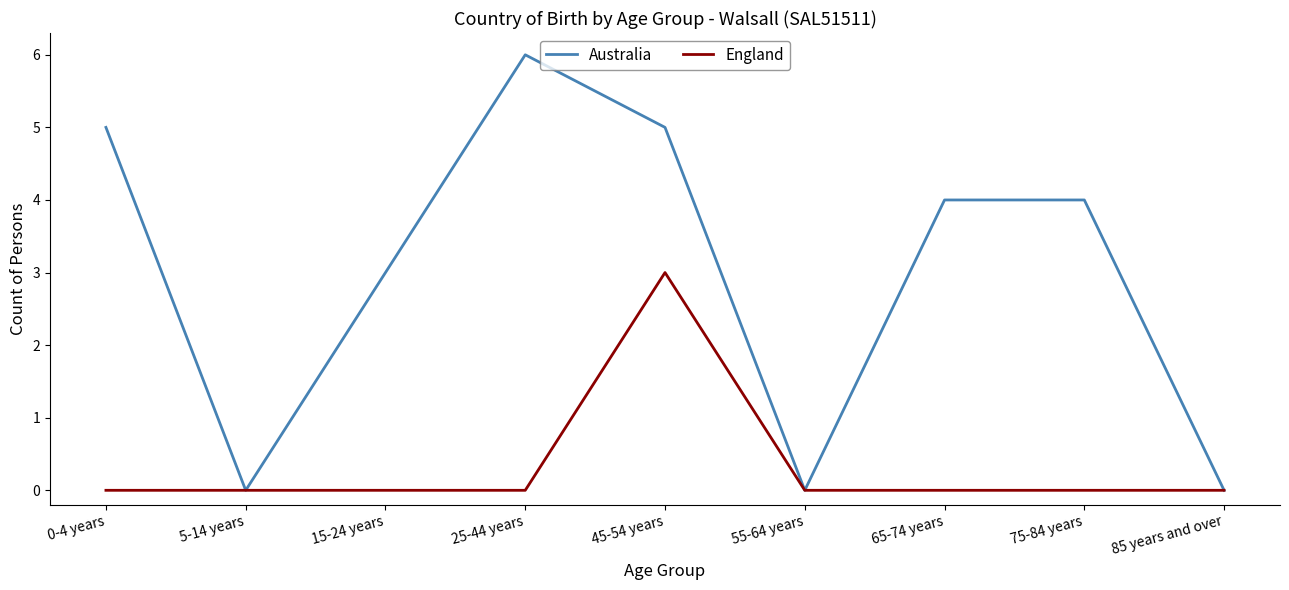

Rank the series by their maximum value, from lowest to highest.

England, Australia